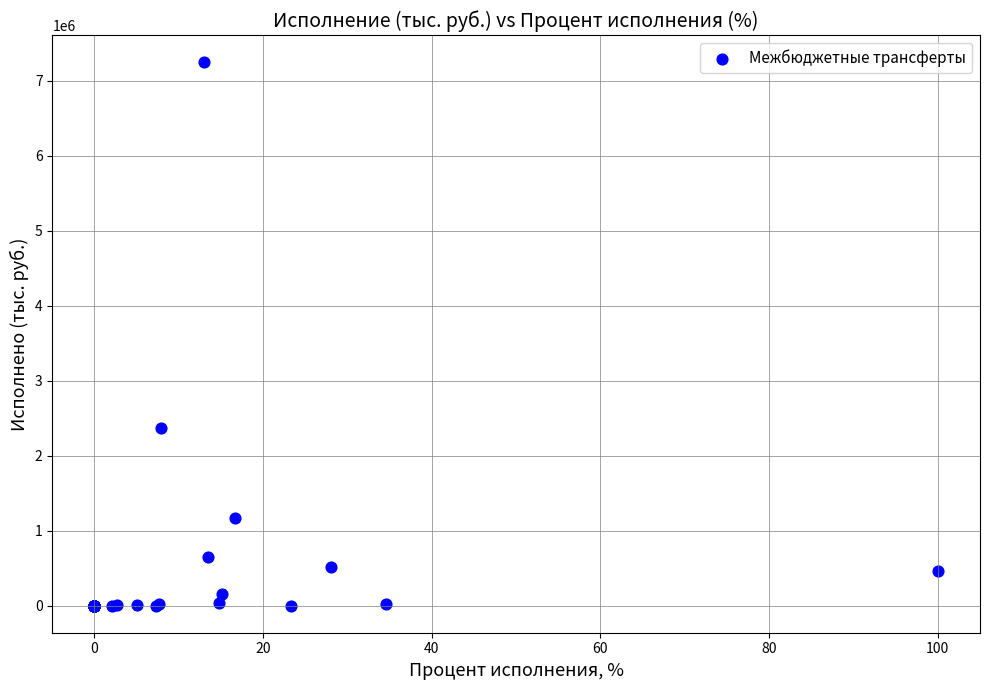

What Y value in the scatter plot is closest to 3624312?

2374383